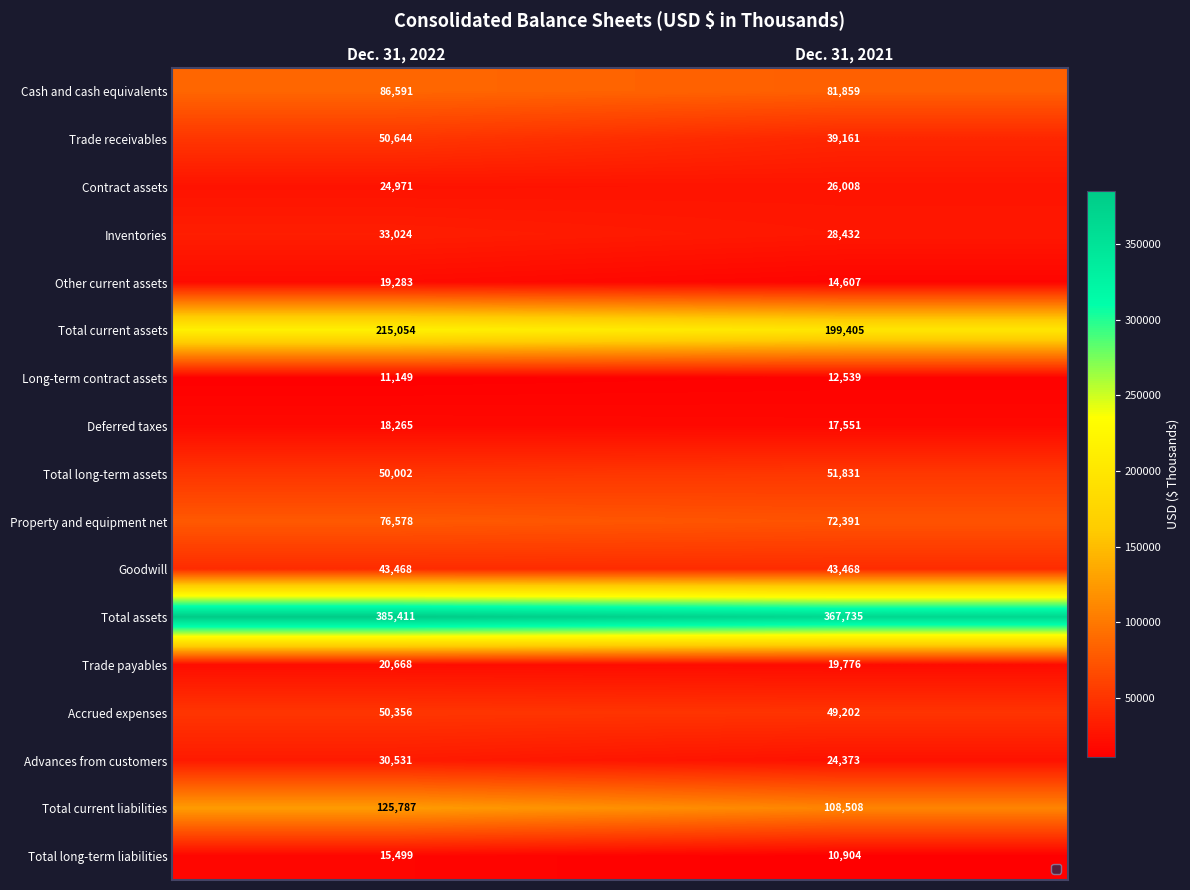

Which category has the lowest value in the Cash and cash equivalents series?

Dec. 31, 2021